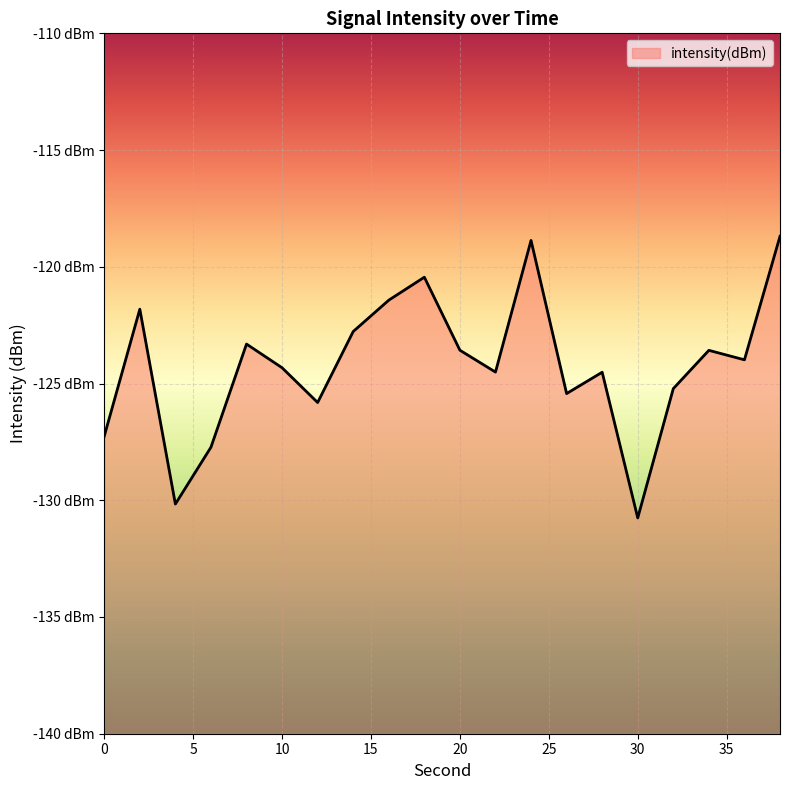

Rank the categories by value from lowest to highest.

30, 4, 6, 0, 12, 26, 32, 28, 22, 10, 36, 34, 20, 8, 14, 2, 16, 18, 24, 38